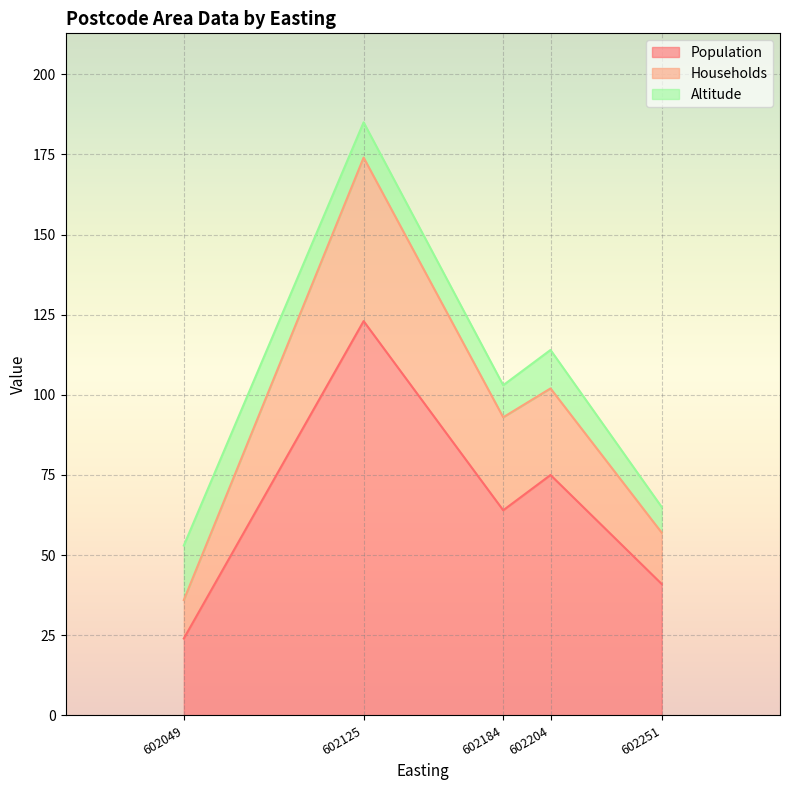

What is the maximum value for Population?

123